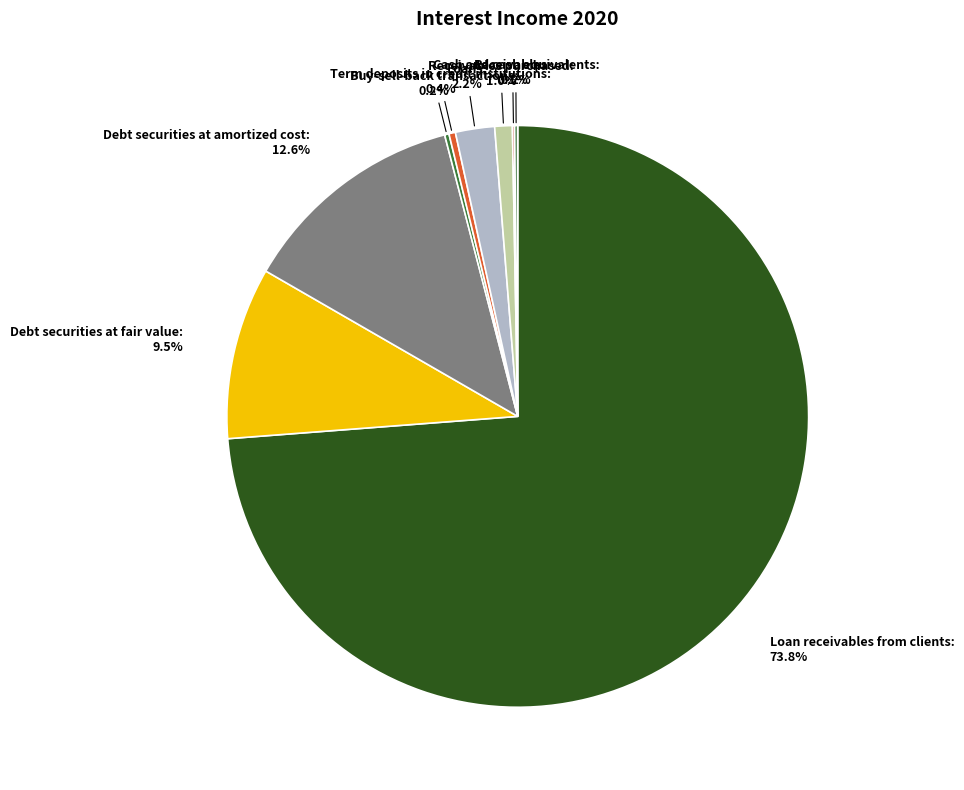

Does any single category account for the majority?

Yes